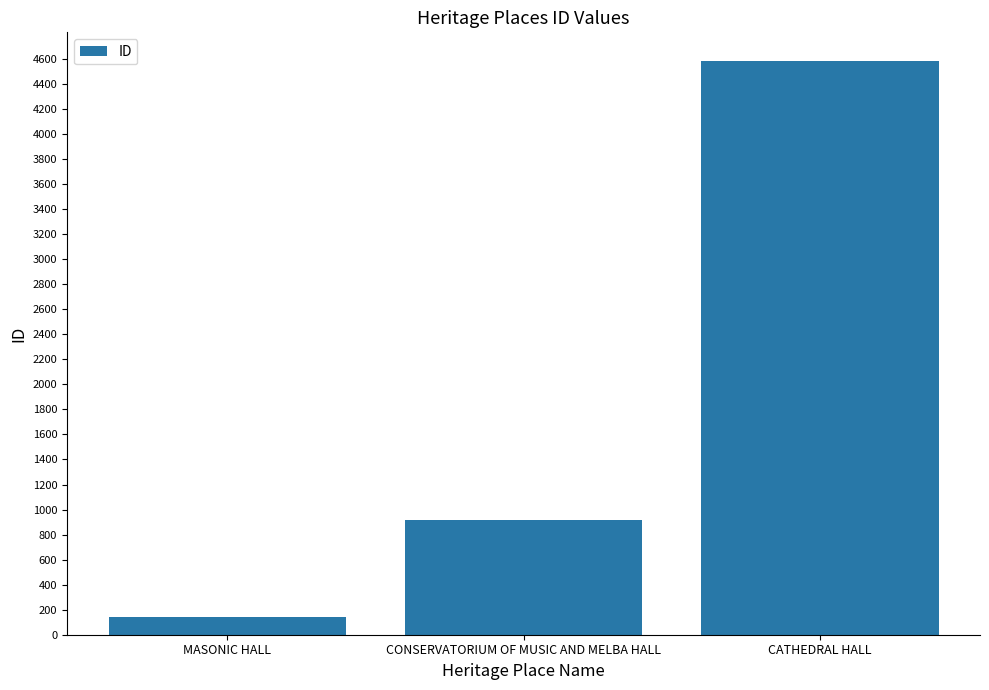

True or false: the data shows 7910 at CATHEDRAL HALL.

False